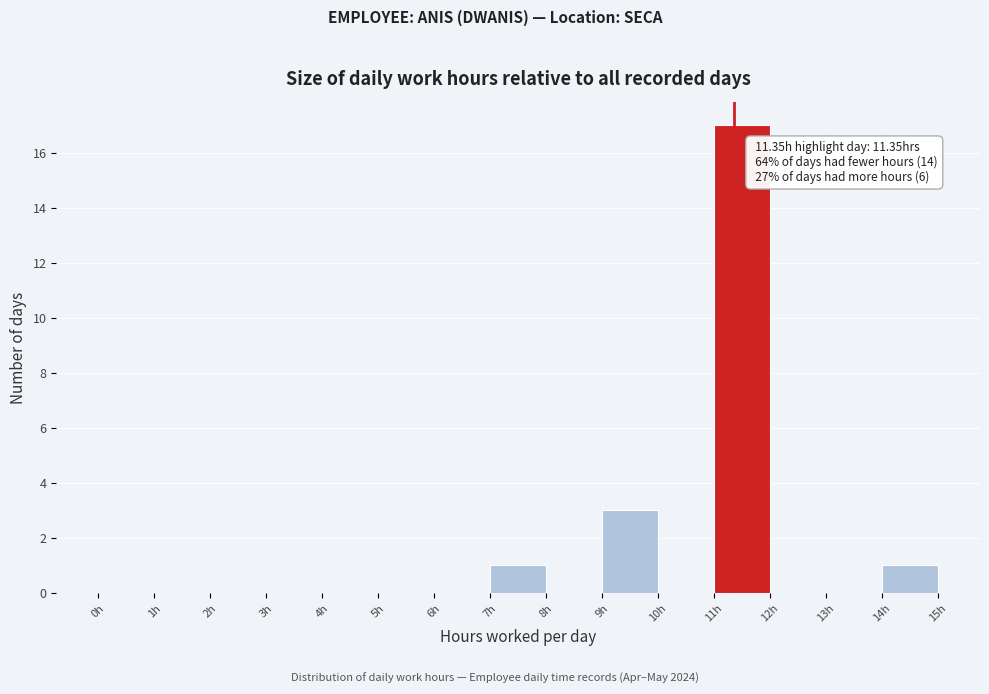

Over which range of the x-axis is the bar tallest?

11 to 12